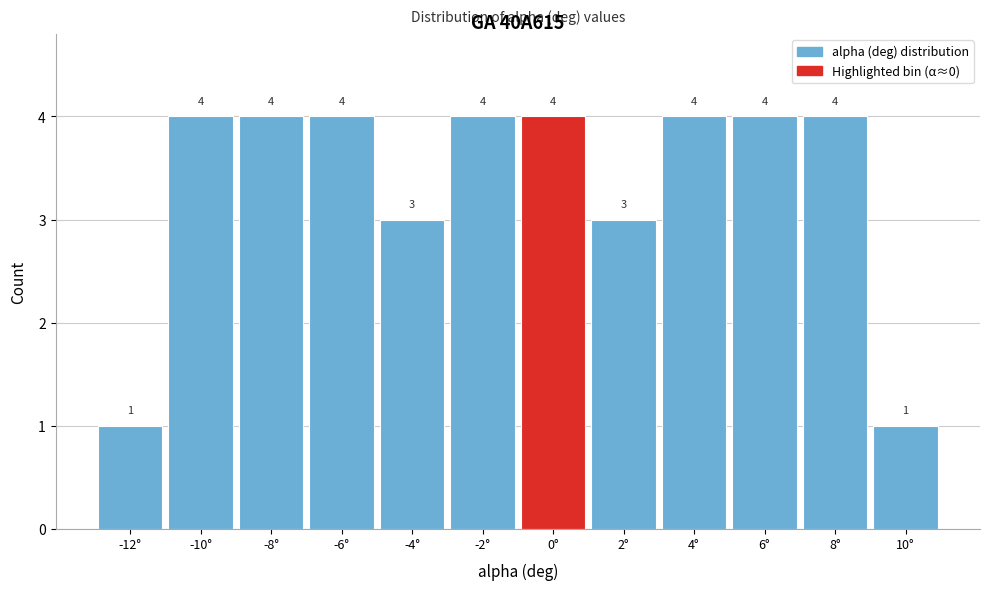

Reading left to right, extract all data points from this chart.

1	4	4	4	3	4	4	3	4	4	4	1